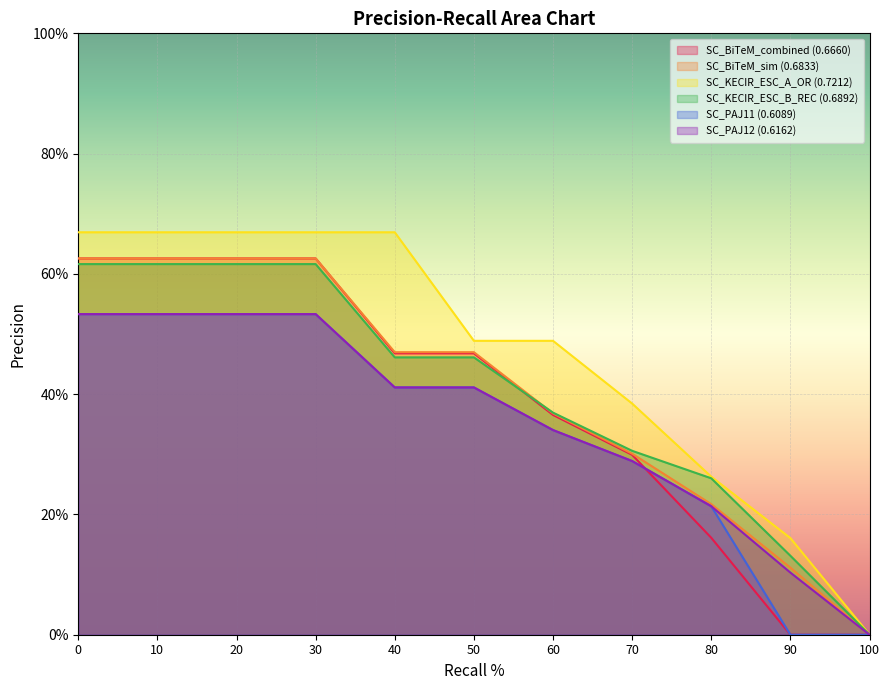

Which series changed the most between 20 and 100?

SC_KECIR_ESC_A_OR (0.7212)